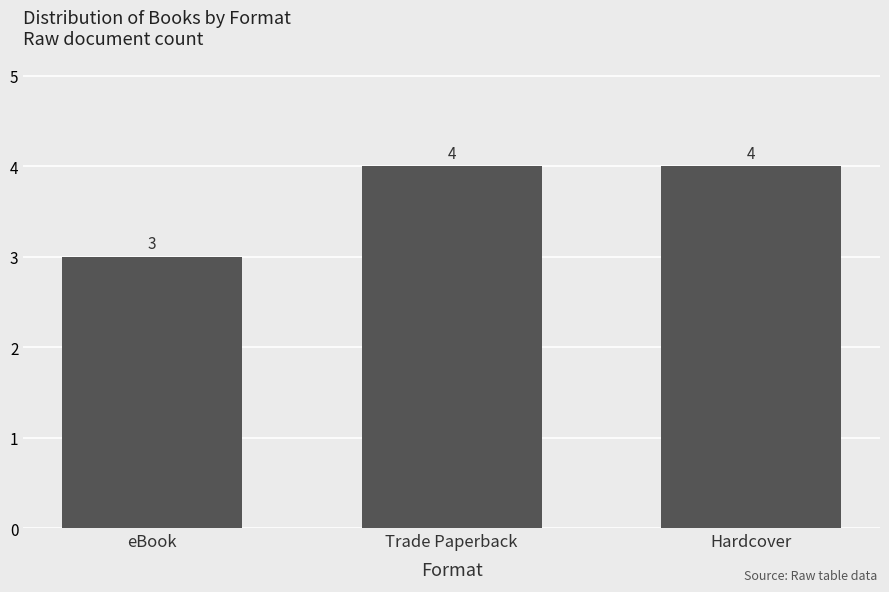

Reading left to right, what are all the values shown in this chart?

eBook=3	Trade Paperback=4	Hardcover=4